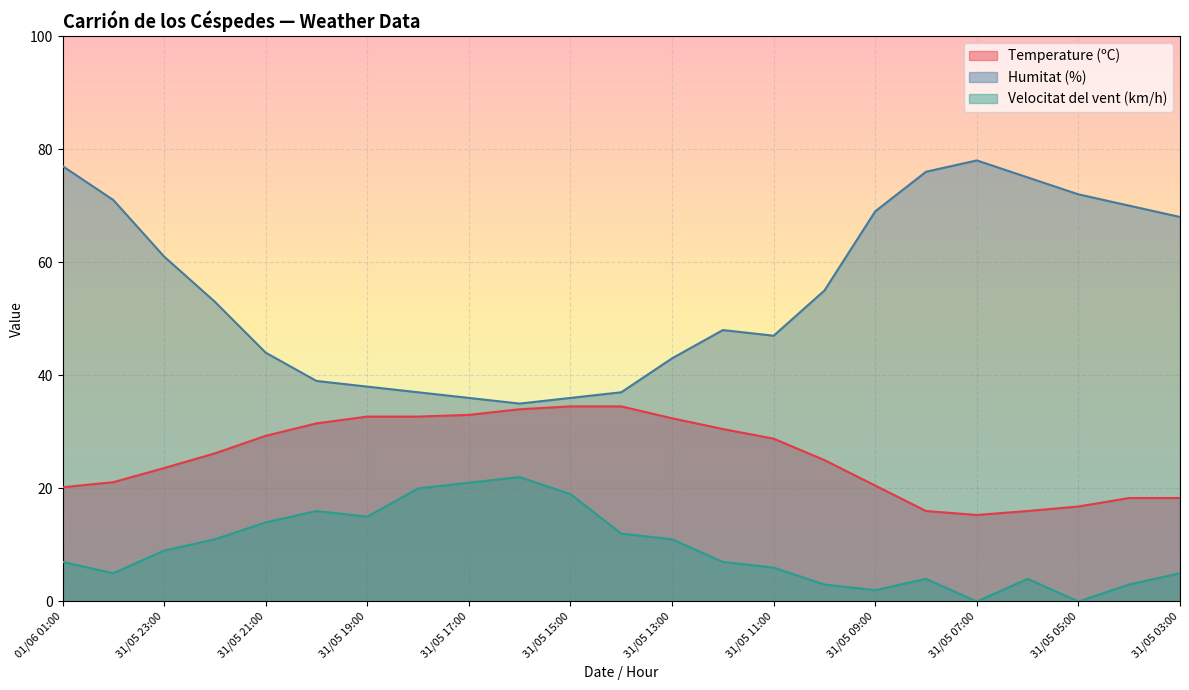

Reading right to left, extract all data points from this chart.

Temperature (ºC): 18.3	18.3	16.8	16.0	15.3	16.0	20.5	25.0	28.8	30.5	32.4	34.5	34.5	34.0	33.0	32.7	32.7	31.5	29.3	26.2	23.6	21.1	20.2
Humitat (%): 68.0	70.0	72.0	75.0	78.0	76.0	69.0	55.0	47.0	48.0	43.0	37.0	36.0	35.0	36.0	37.0	38.0	39.0	44.0	53.0	61.0	71.0	77.0
Velocitat del vent (km/h): 5.0	3.0	0.0	4.0	0.0	4.0	2.0	3.0	6.0	7.0	11.0	12.0	19.0	22.0	21.0	20.0	15.0	16.0	14.0	11.0	9.0	5.0	7.0